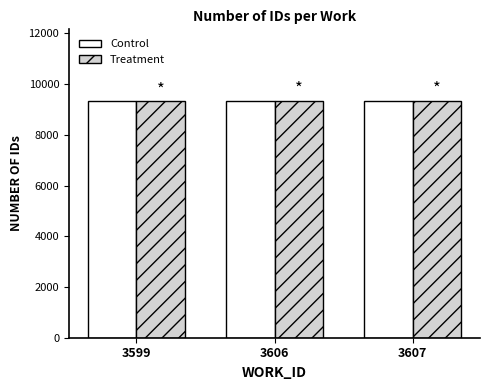

Is it true that Control equals 13874 at 3599?

False